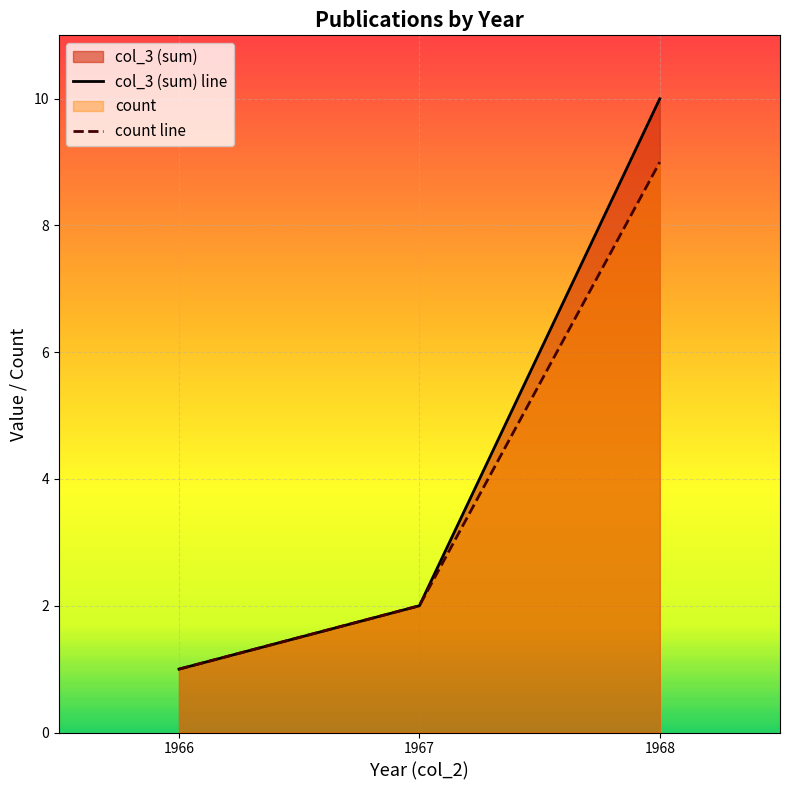

True or false: count line has a value of 12 at 1968.

False